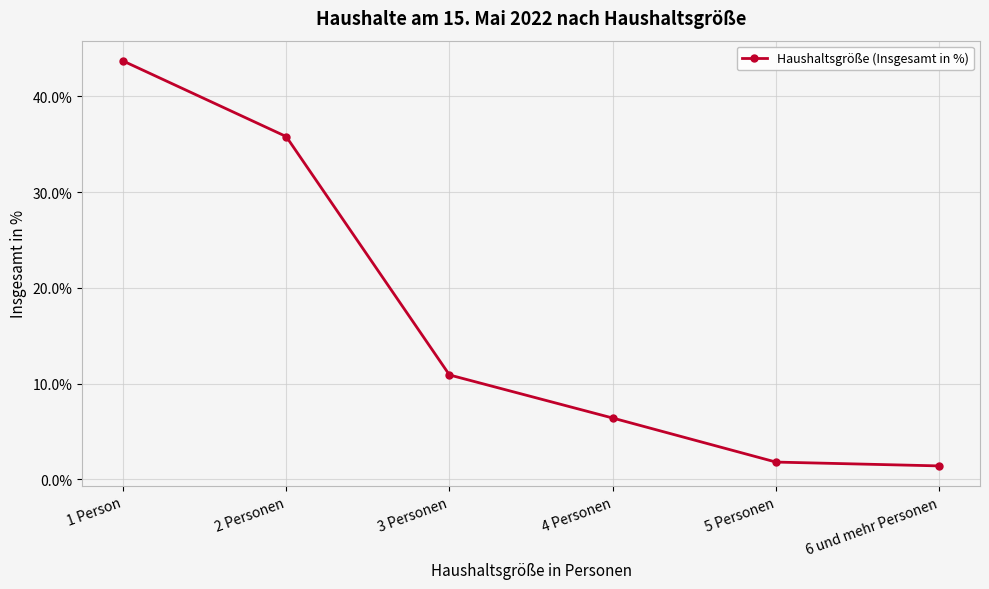

Where does the data first go above 10?

1 Person